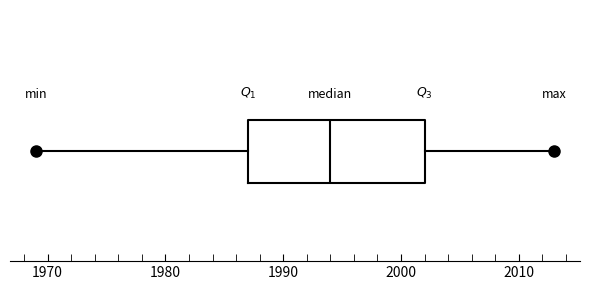

Transcribe this box plot: give where the median line is, the range the box spans, and where the two whiskers end, as read against the x-axis. The values are not printed on the chart, so give them approximately, as read against the axis.

median 1994, box 1987 to 2002, whiskers 1969 to 2013